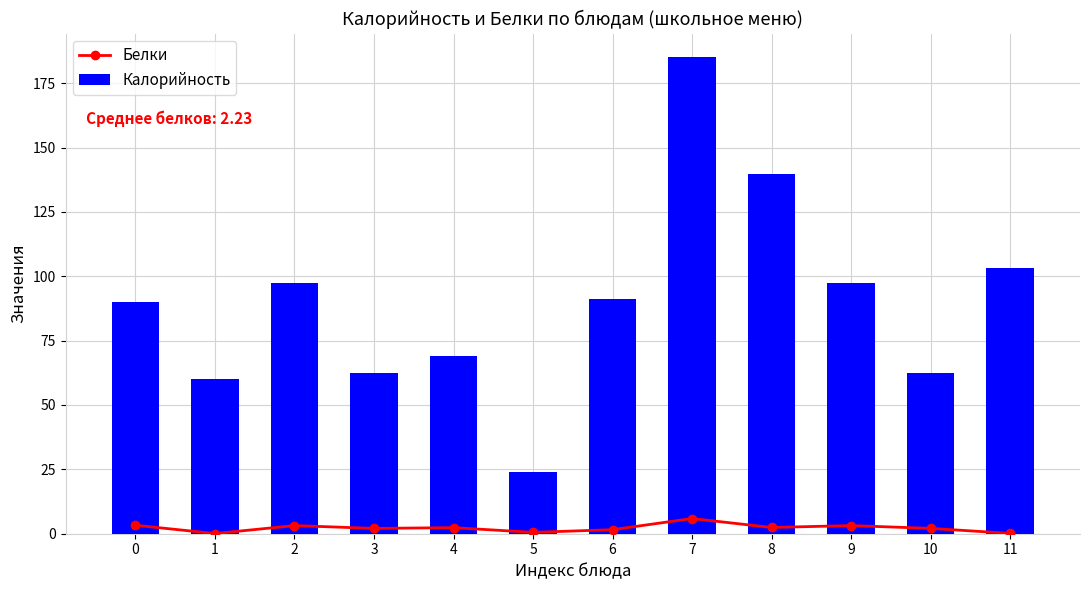

What is the spread (max minus min) of values at 7?

179.1